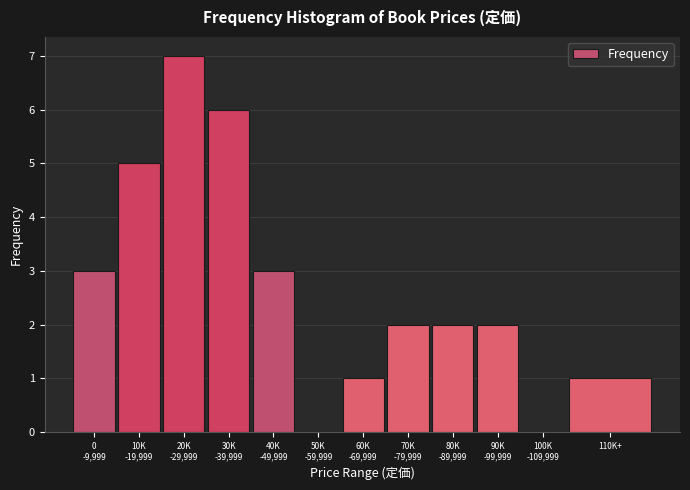

What is the maximum value shown in the chart?

7